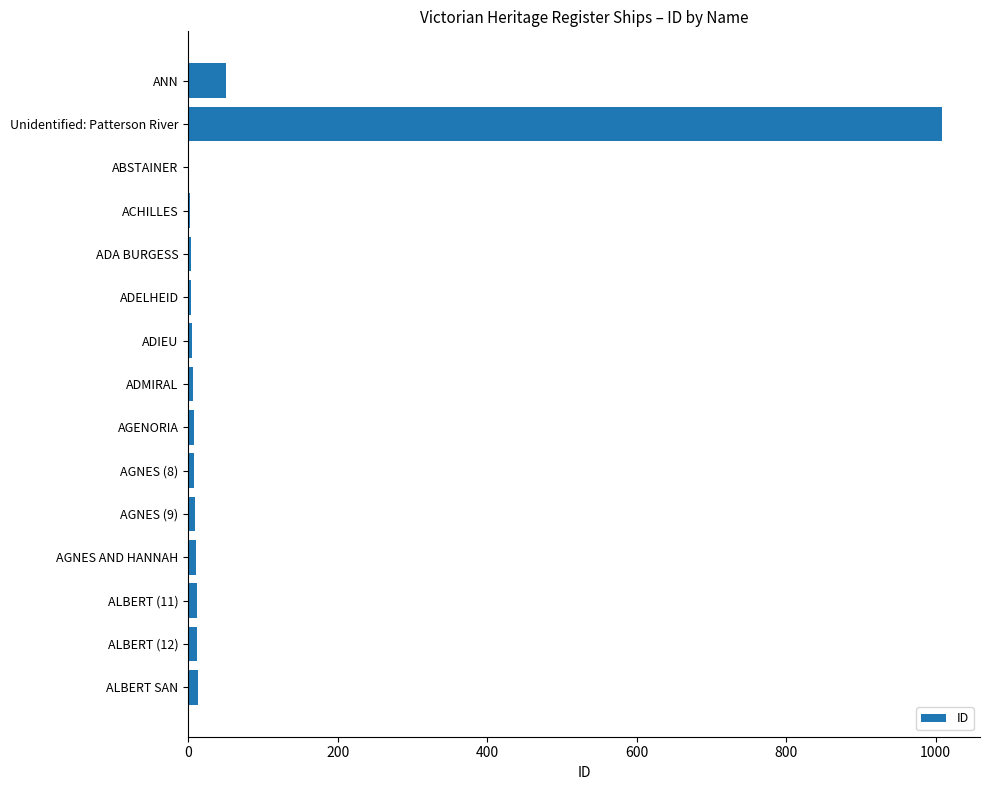

What is the sum of all values?

1151